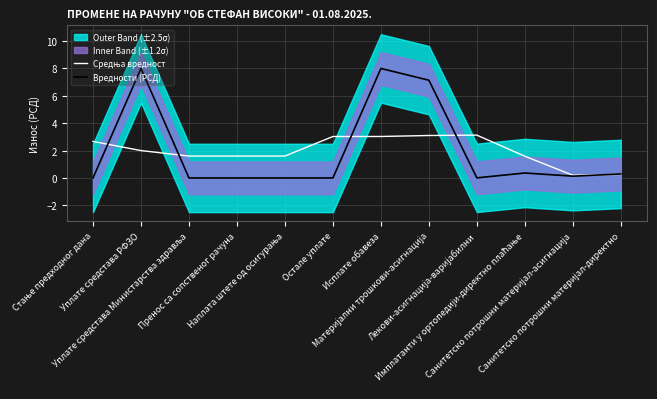

How many interior local valleys does the Средња вредност series have?

1